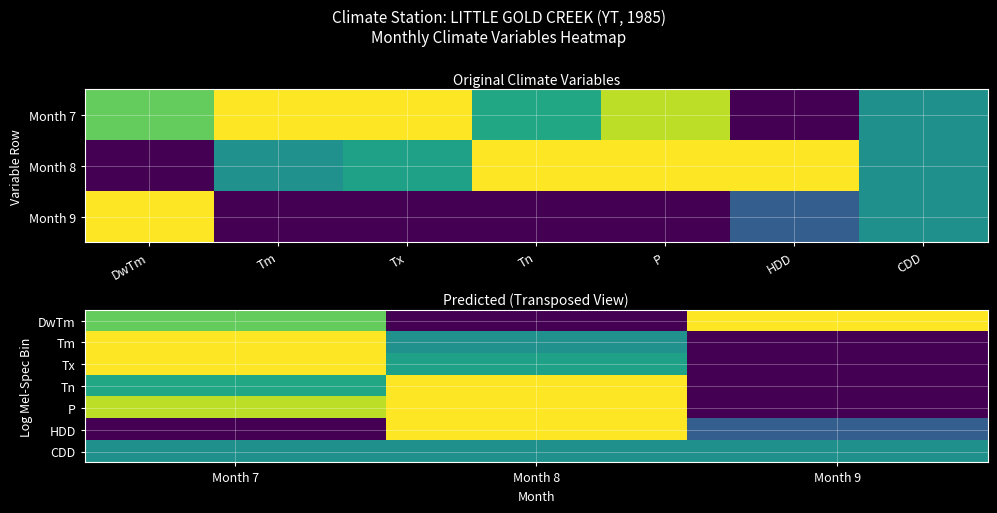

True or false: CDD has a value of 0.8 at Month 9.

False